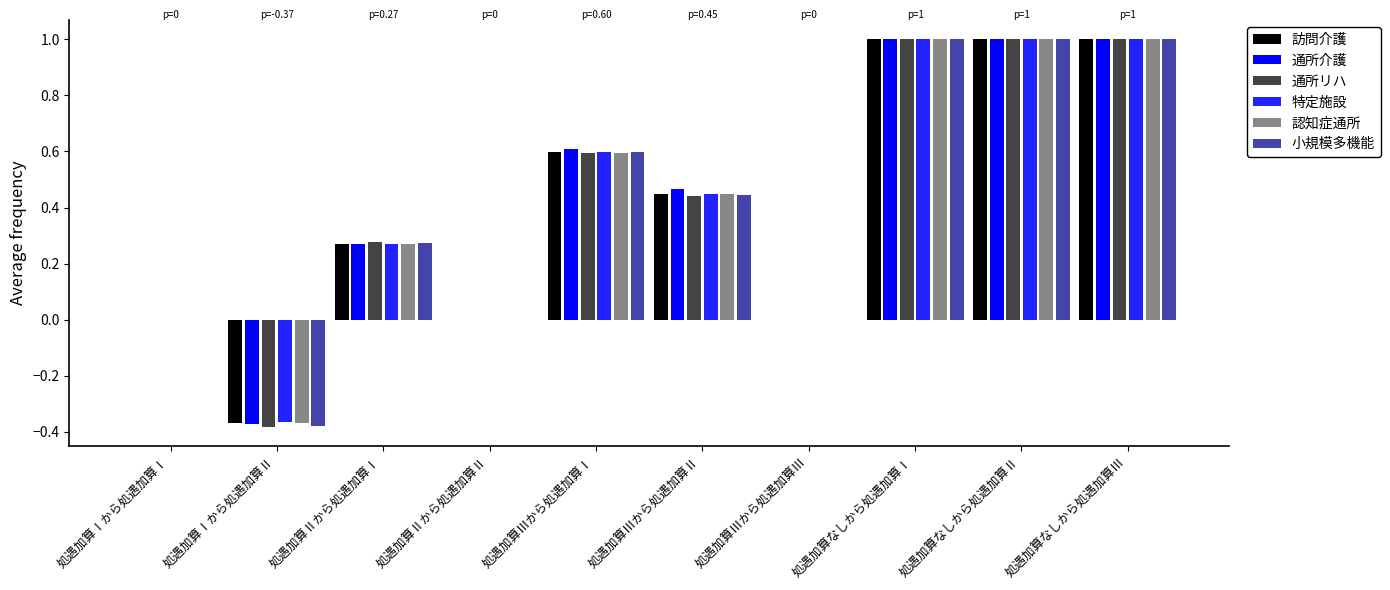

How many 通所介護 values are between 0 and 1?

9